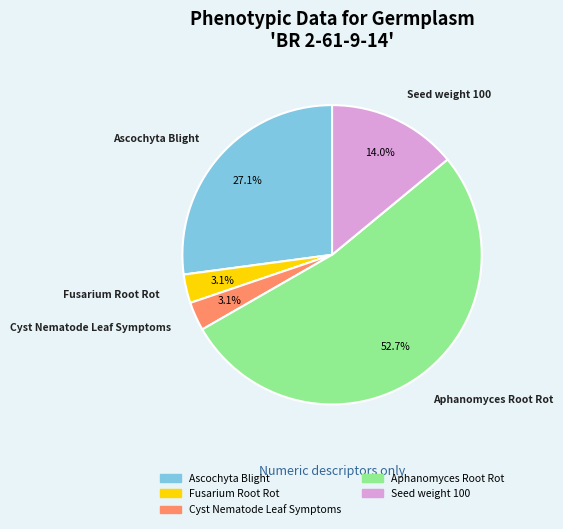

Approximately how many times larger is the value at Cyst Nematode Leaf Symptoms compared to Fusarium Root Rot?

1.0